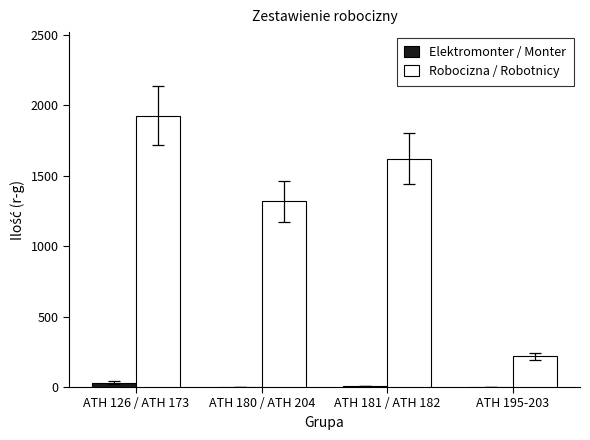

Which series changed the most between ATH 180 / ATH 204 and ATH 181 / ATH 182?

Robocizna / Robotnicy